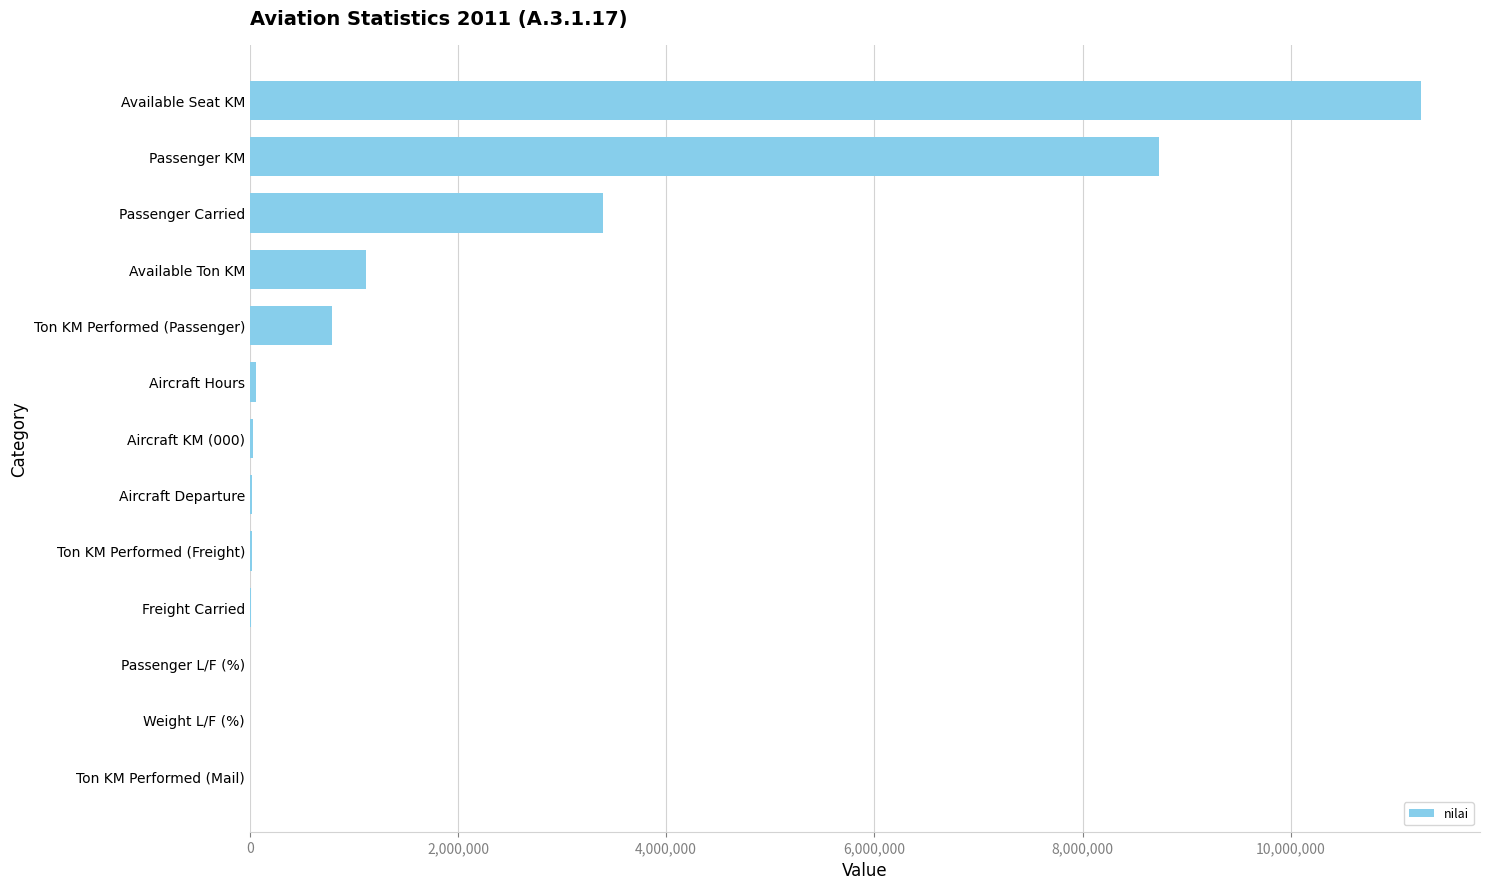

How many distinct data groups are displayed?

1